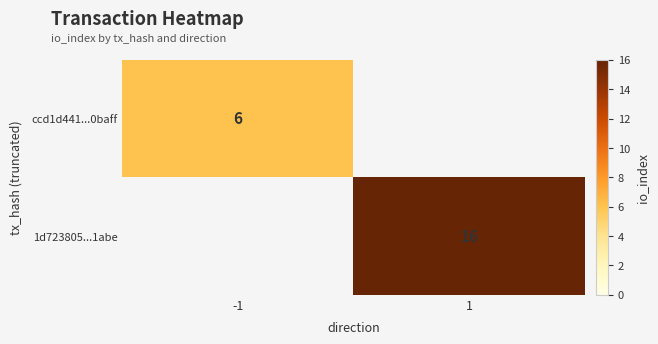

Is it true that ccd1d441...0baff equals 6 at -1?

True